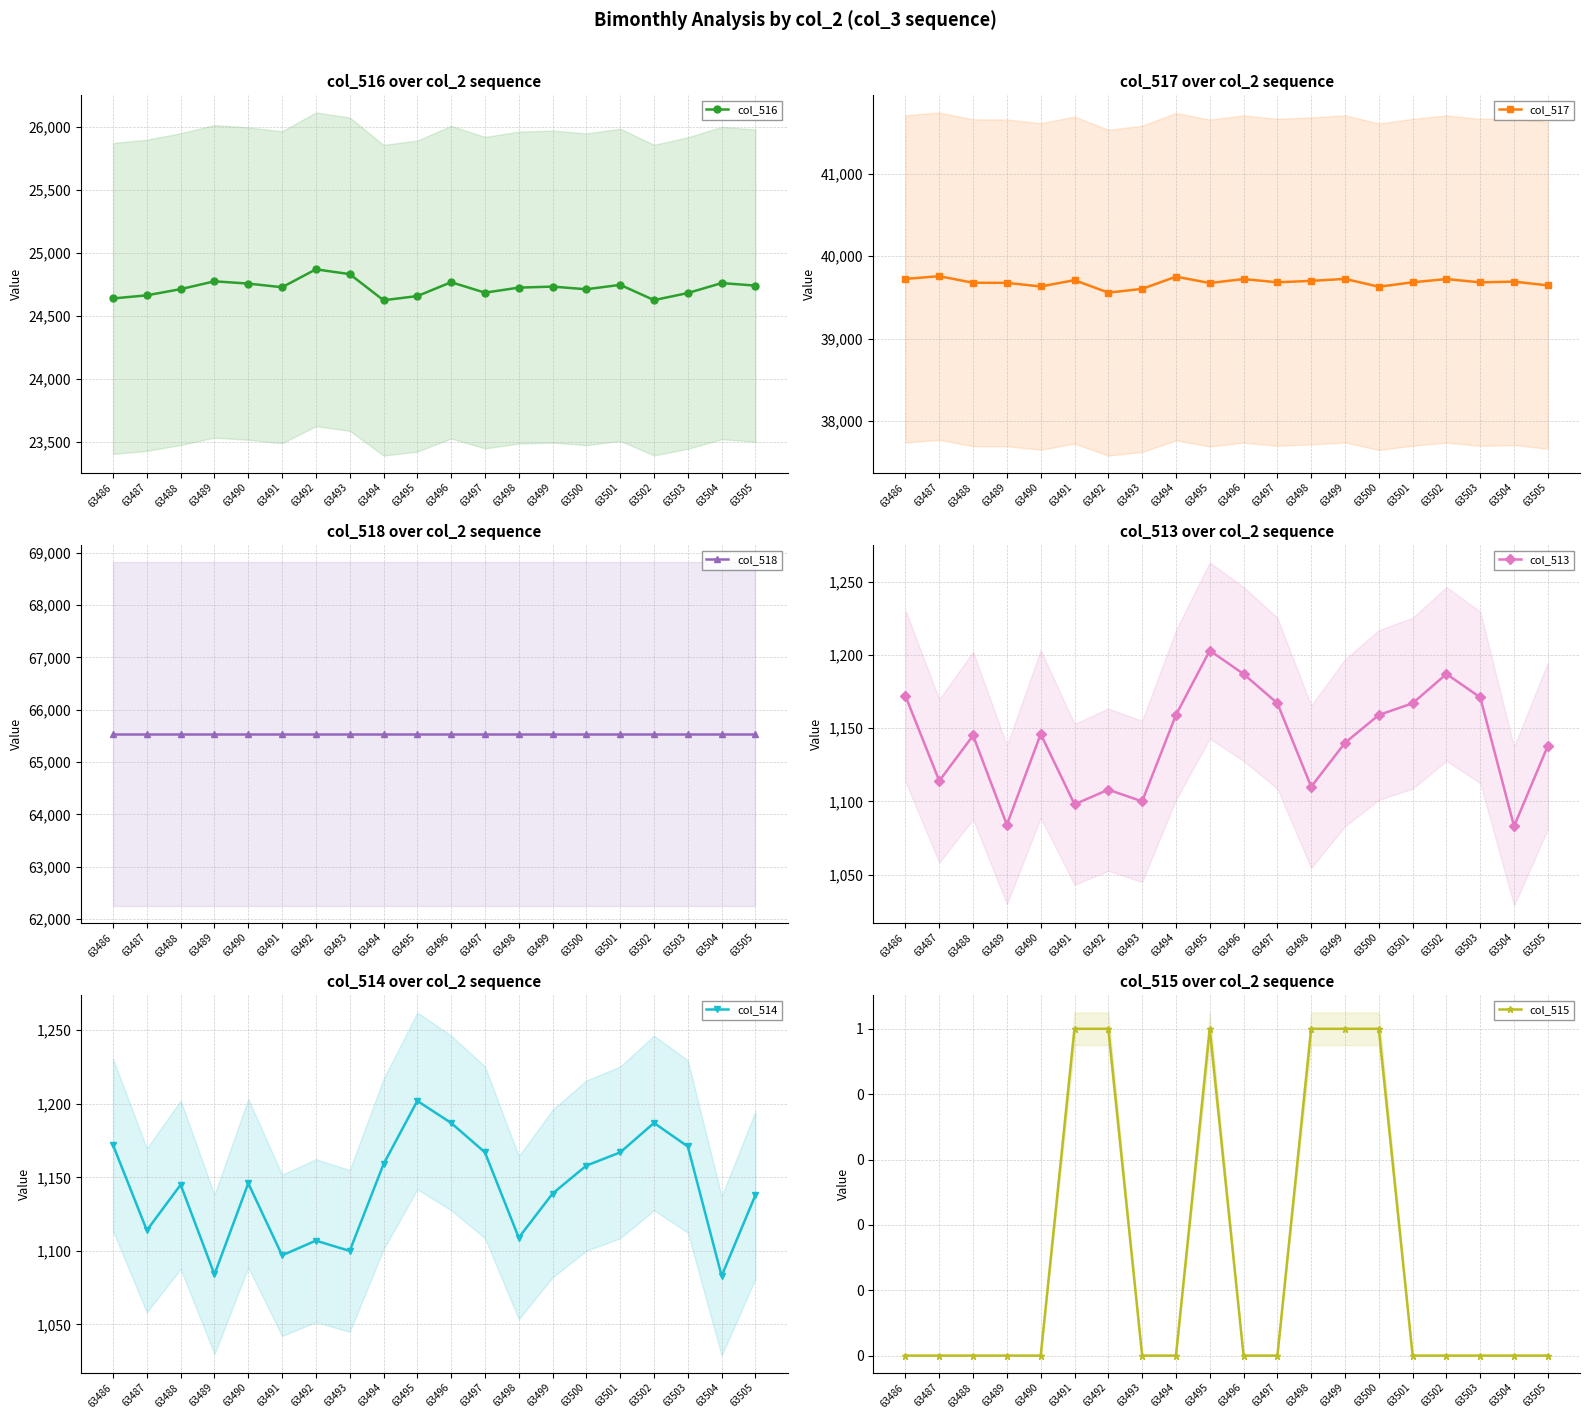

What is the approximate value of col_514 at 63494, to the nearest 5?

1160